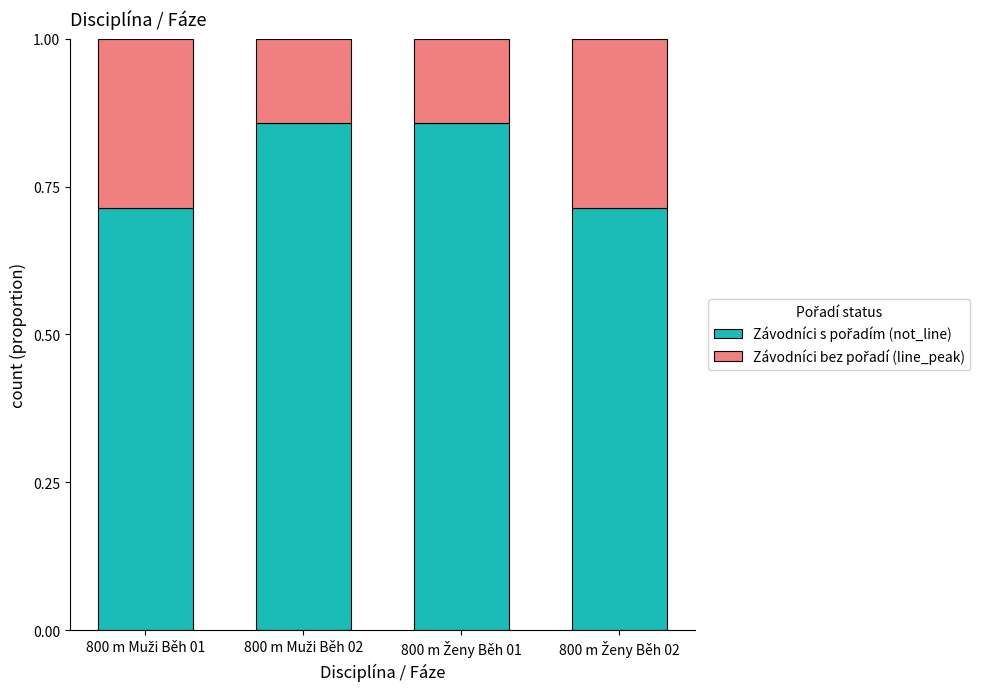

List the series in order of their peak value, highest first.

Závodníci s pořadím (not_line), Závodníci bez pořadí (line_peak)